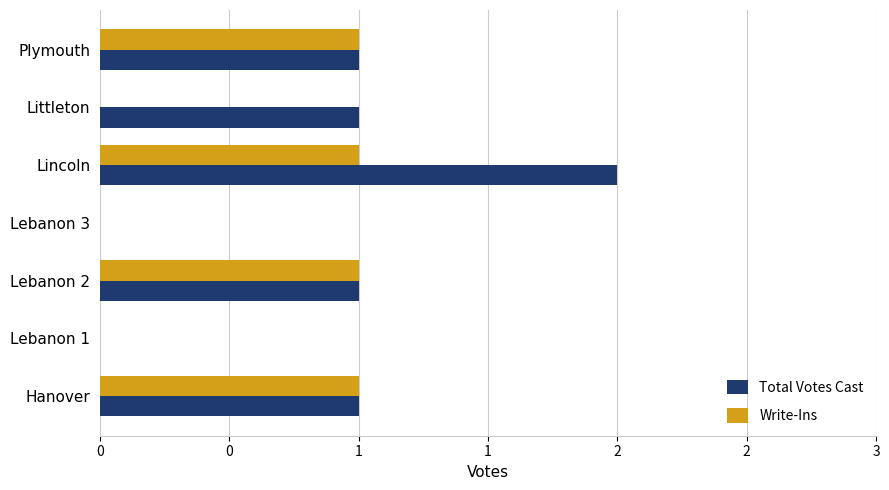

Rank the series by their average value, from highest to lowest.

Total Votes Cast, Write-Ins